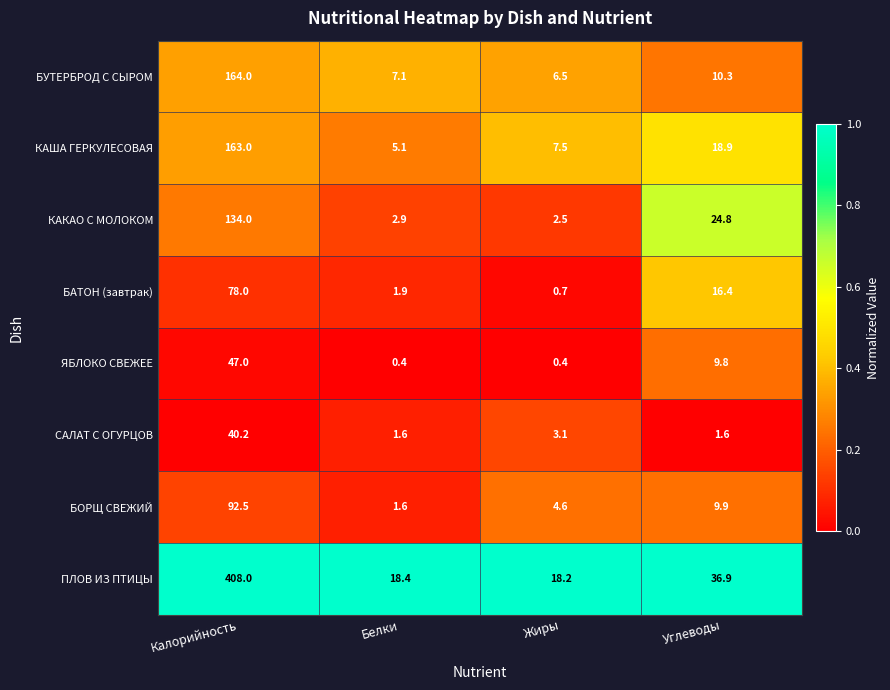

What is the difference between the maximum and minimum values in the БУТЕРБРОД С СЫРОМ series?

157.5